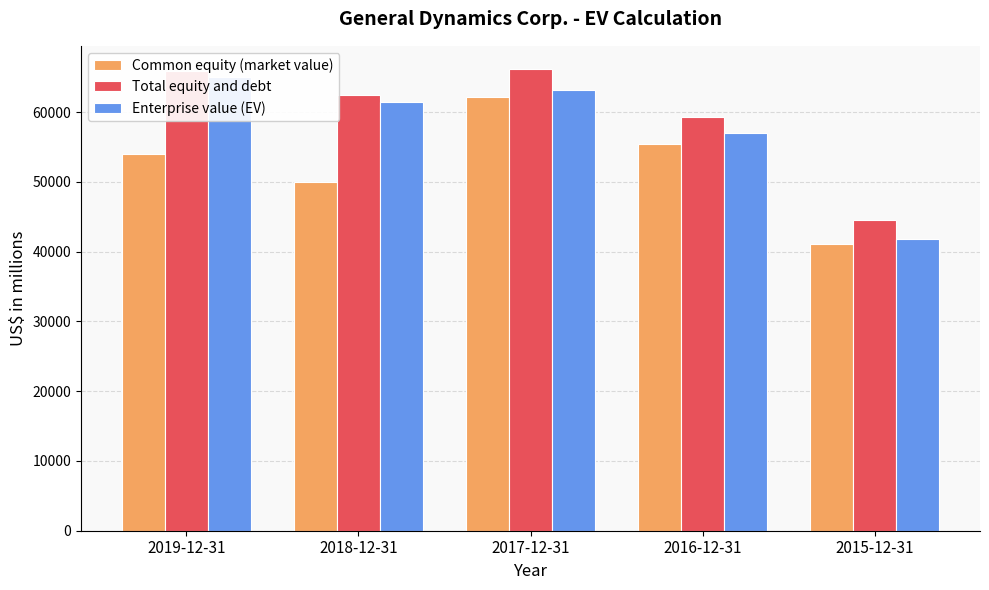

Which category has the lowest value across all series?

2015-12-31